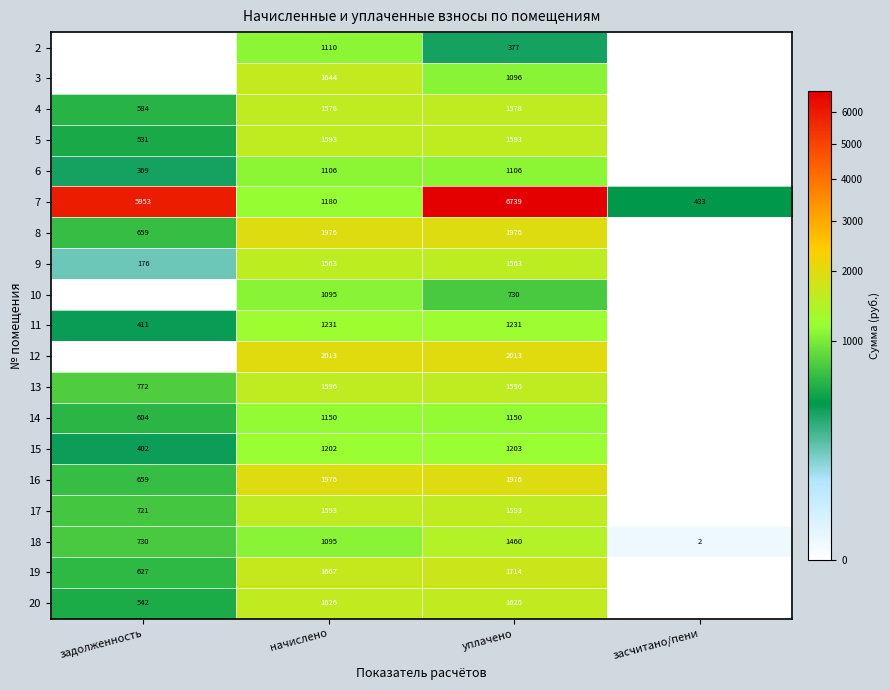

At which category is the sum across all series the highest?

уплачено